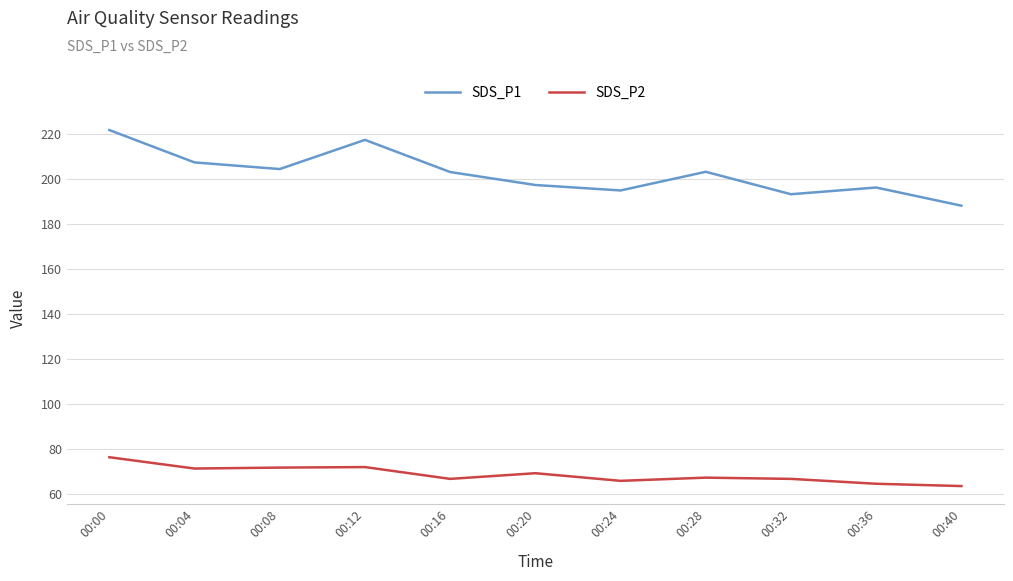

Which series has the largest total across all categories?

SDS_P1